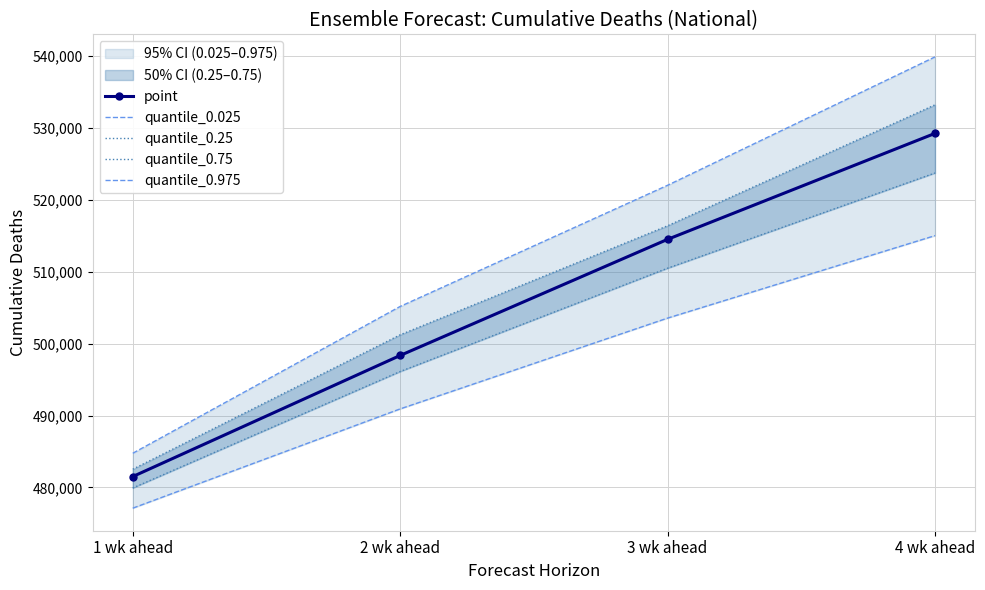

True or false: quantile_0.975 and quantile_0.75 intersect in this chart.

False